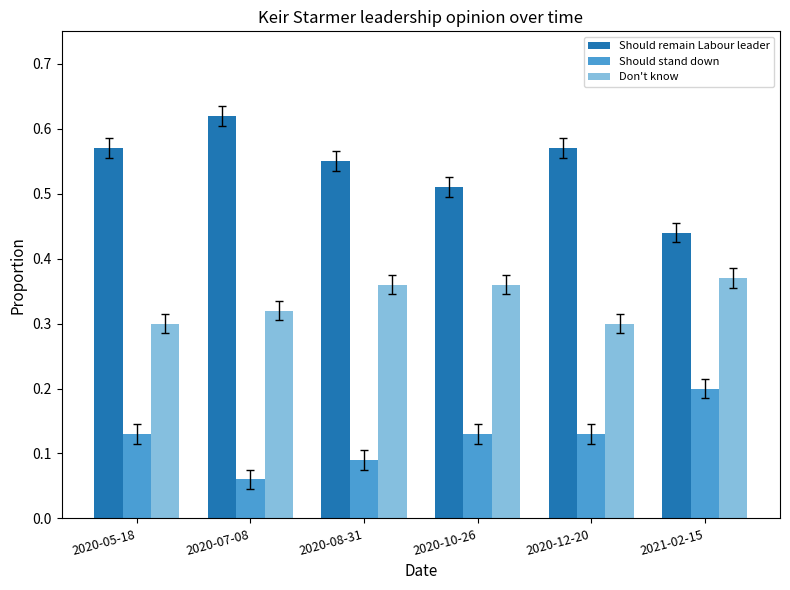

What is the label of the 1st bar from the right?

2021-02-15